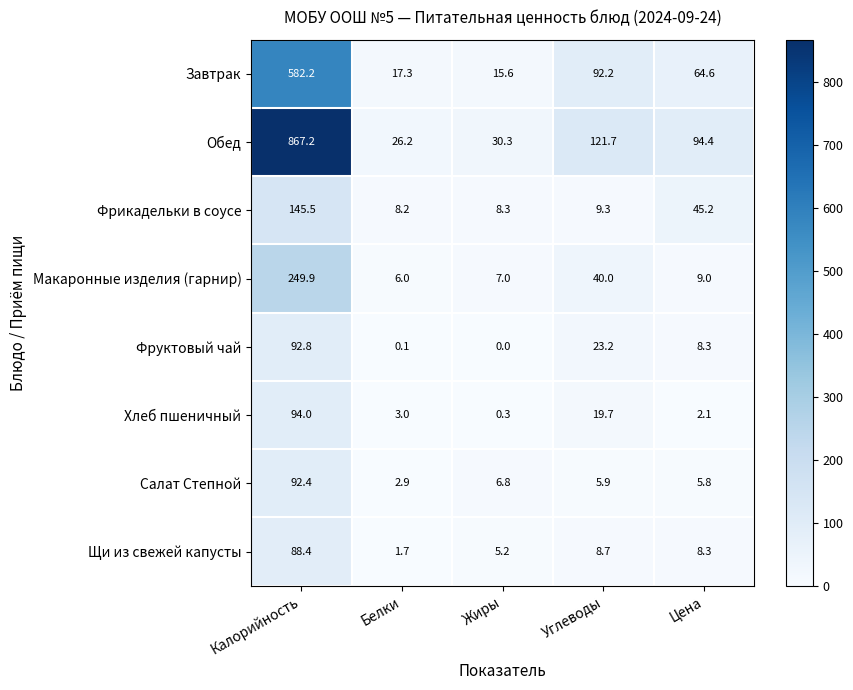

Where is Хлеб пшеничный nearest to the value 47?

Углеводы